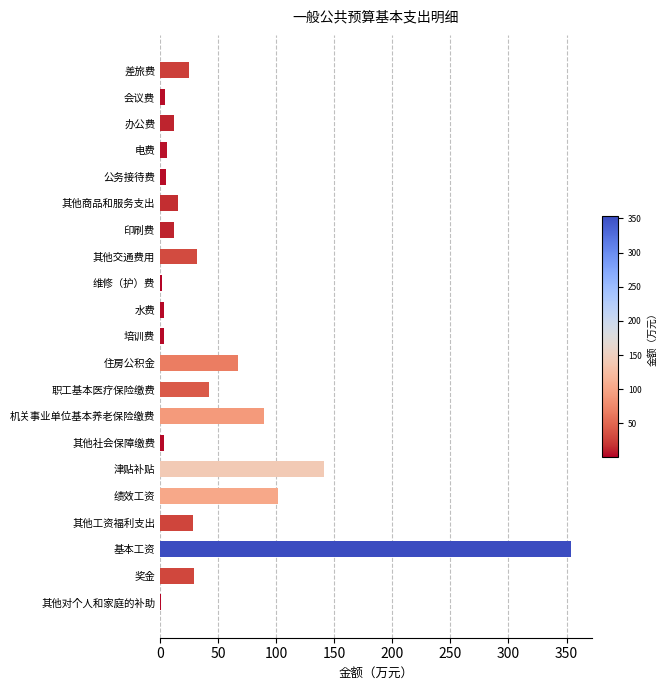

Which label corresponds to the largest value in the chart?

基本工资